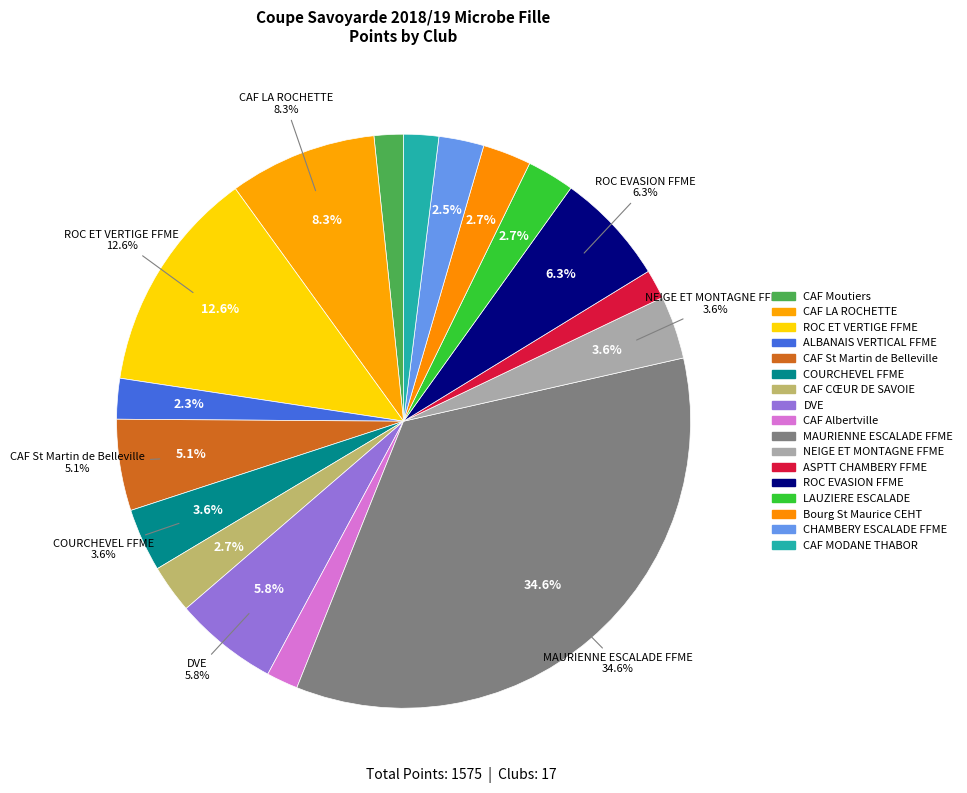

To the nearest percent, what is the combined percentage of ROC ET VERTIGE FFME and NEIGE ET MONTAGNE FFME?

16%